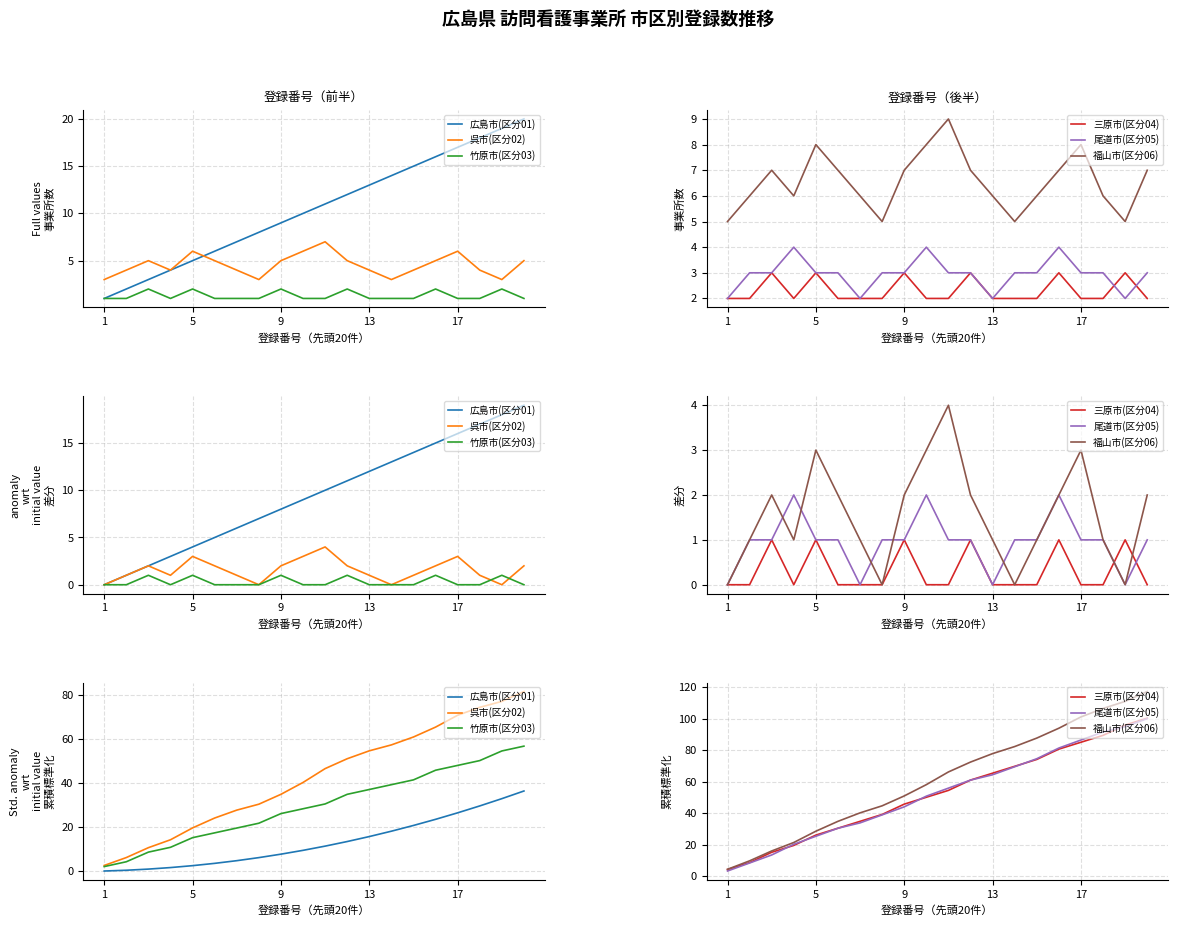

How many data points in 福山市(区分06) are less than 66?

10